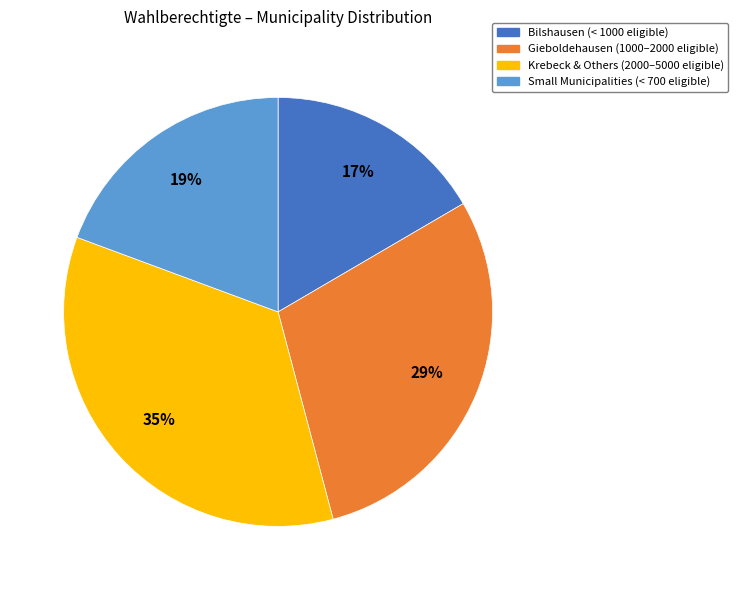

To the nearest percent, what is the average slice percentage?

25%